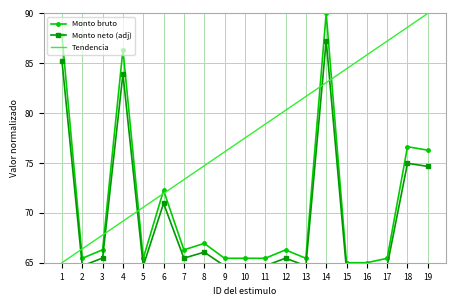

What is the sum of the Monto neto (adj) values at 17 and 9?

129.4